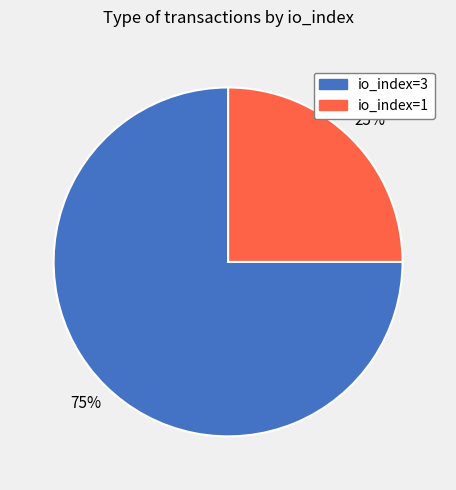

The io_index=1 slice represents 35% of the pie. True or false?

False